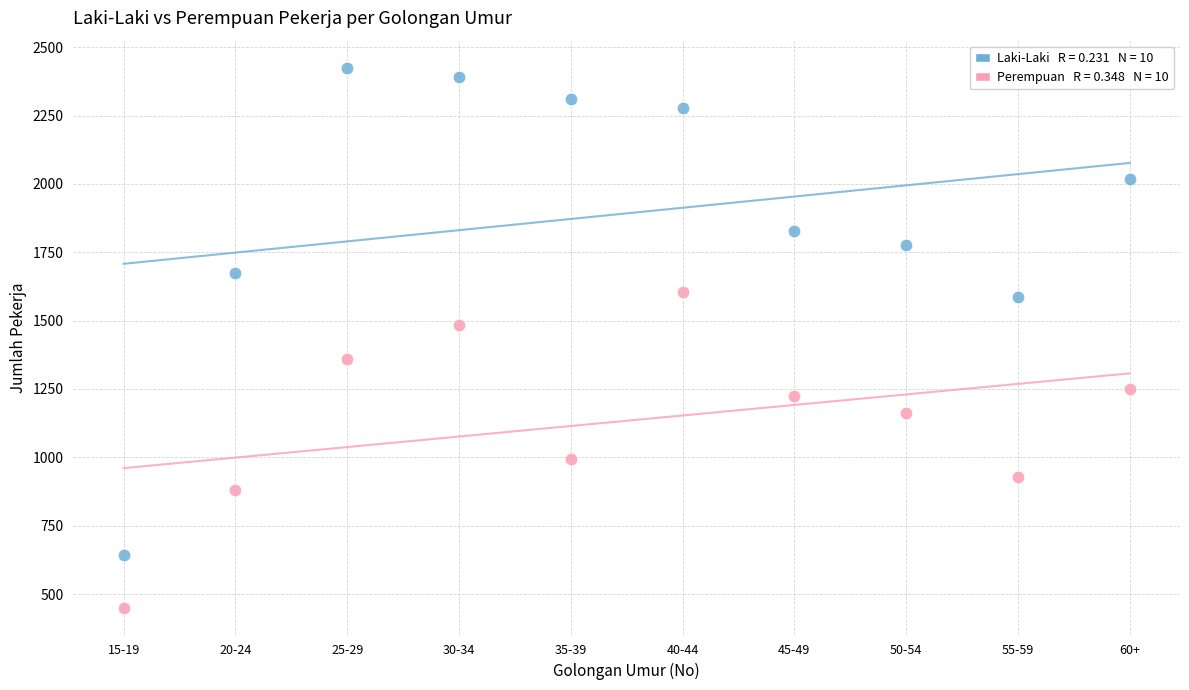

Across all series, what Y value is closest to 1438?

1485